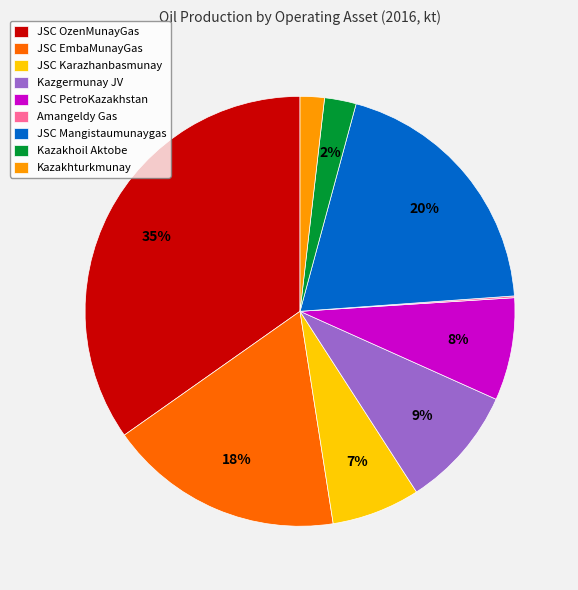

To the nearest percent, what is the average slice percentage?

11%